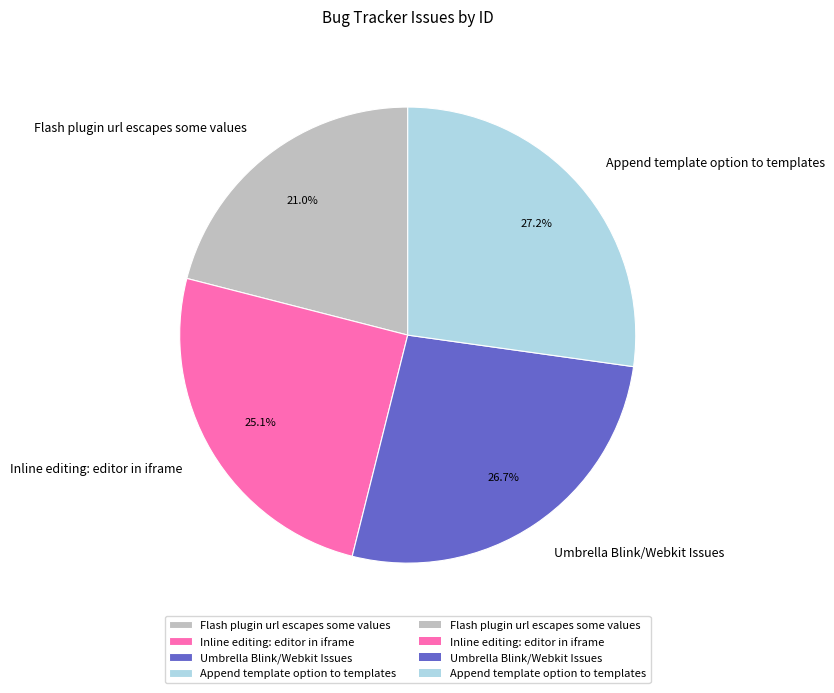

Which has a higher value, Umbrella Blink/Webkit Issues or Inline editing: editor in iframe?

Umbrella Blink/Webkit Issues